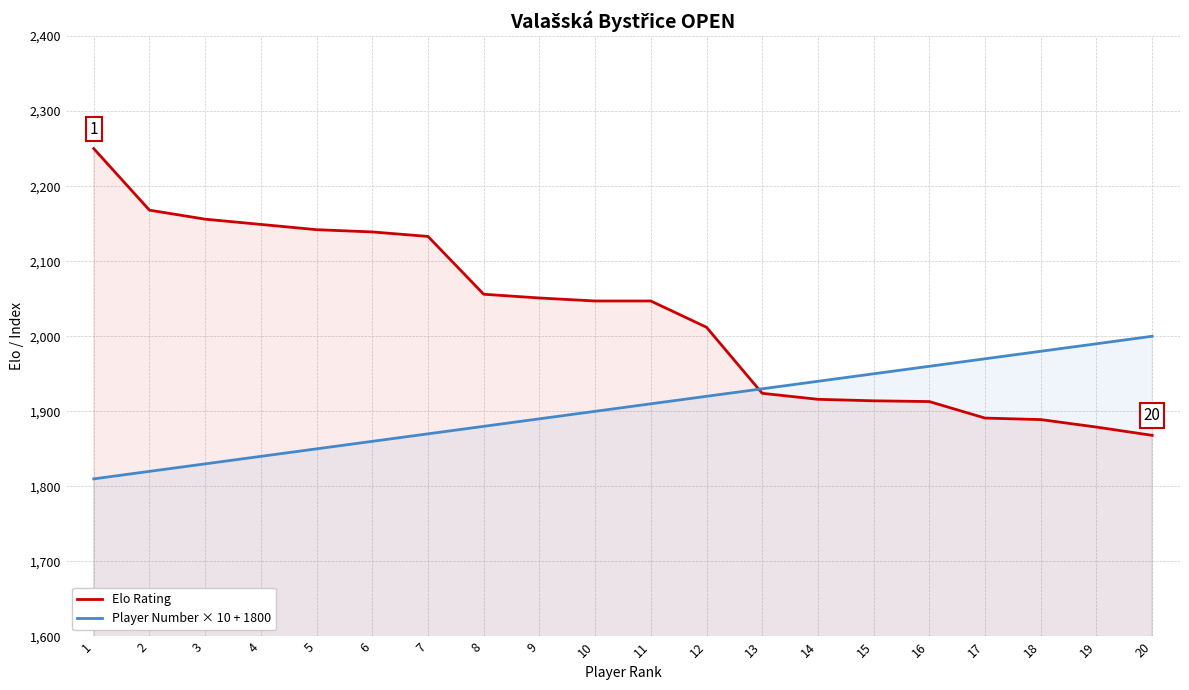

How many times do Elo Rating and Player Number × 10 + 1800 cross each other?

1